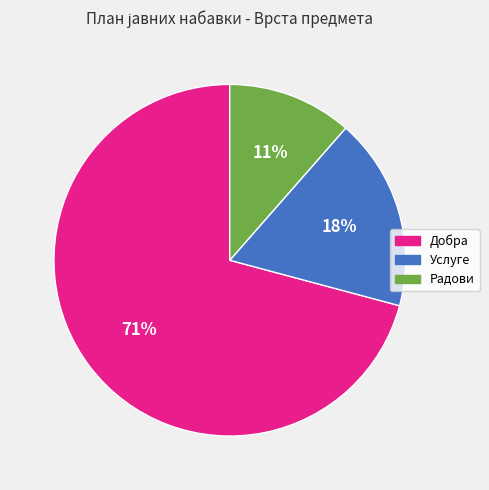

Rank the categories by value from lowest to highest.

Радови, Услуге, Добра